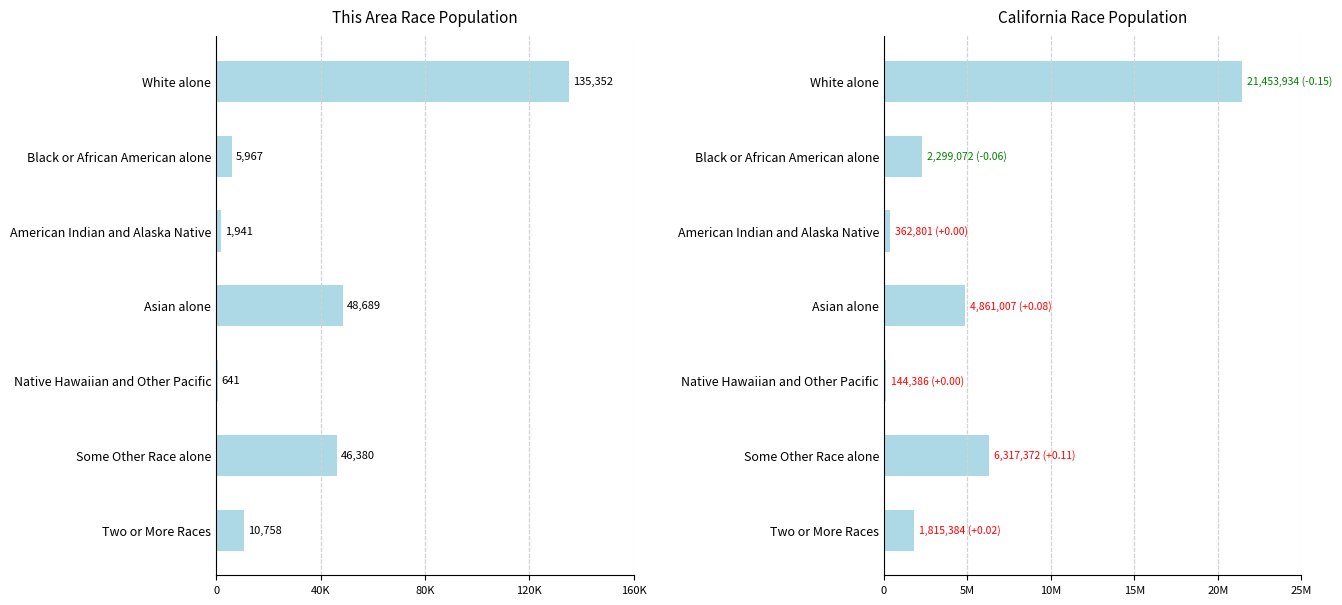

List the series in order of their overall mean, lowest first.

This Area, California